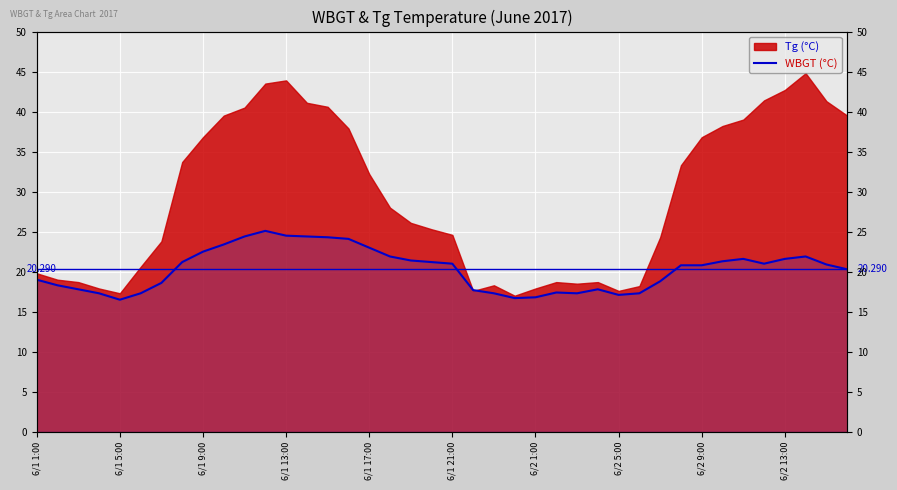

What is the change in value from 19 to 30?

-2.4